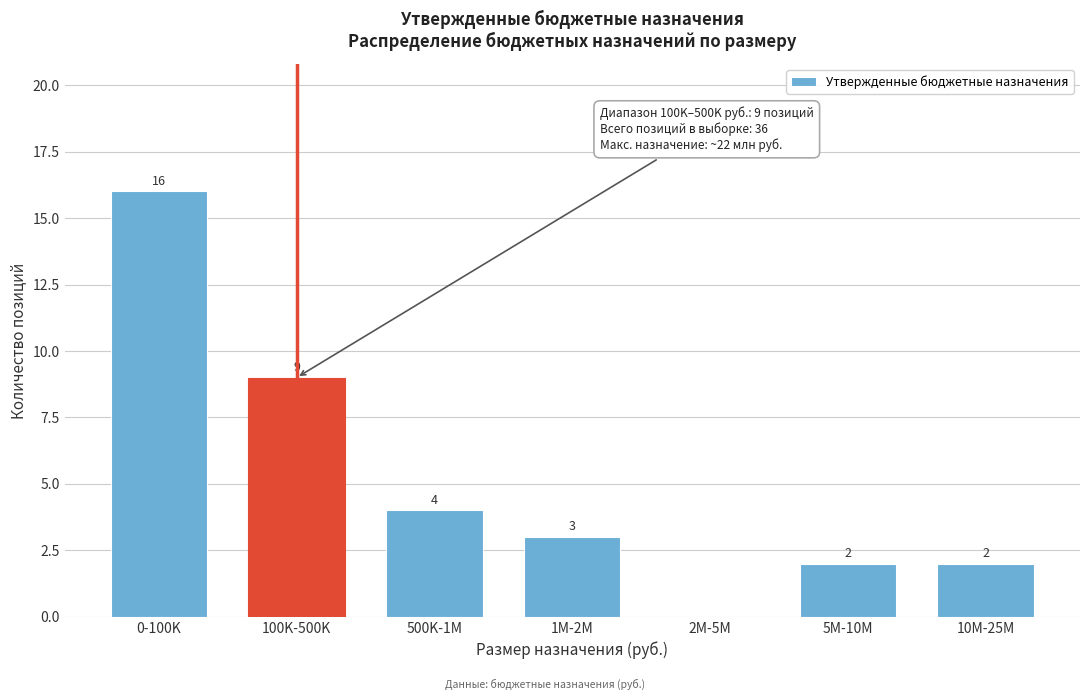

Reading left to right, what are all the values shown in this chart?

0-100K=16	100K-500K=9	500K-1M=4	1M-2M=3	2M-5M=0	5M-10M=2	10M-25M=2